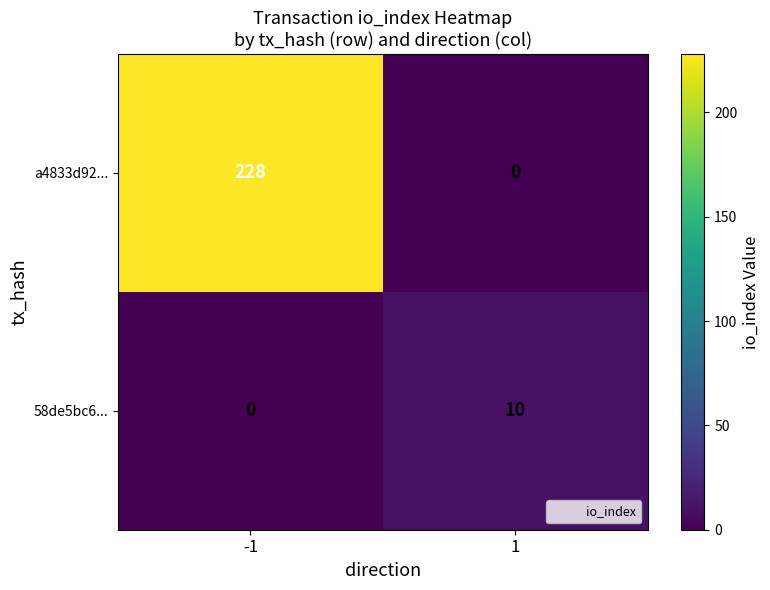

Reading left to right, list all the values displayed in this chart.

a4833d92...: -1=228	1=0
58de5bc6...: -1=0	1=10